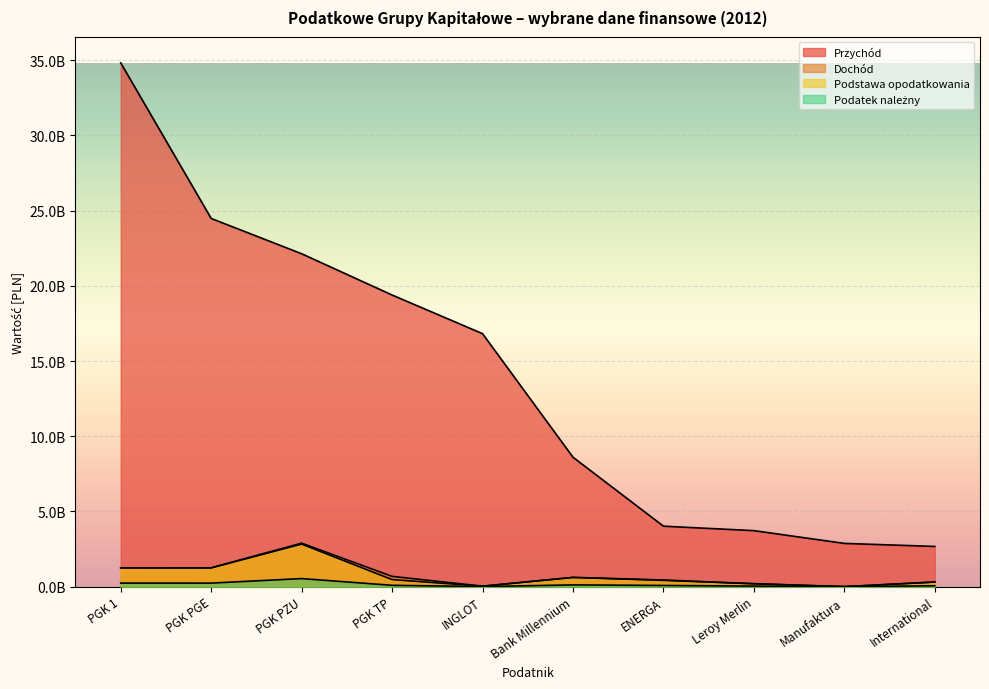

What is the difference between the maximum and second lowest values in the Dochód series?

2860964296.6